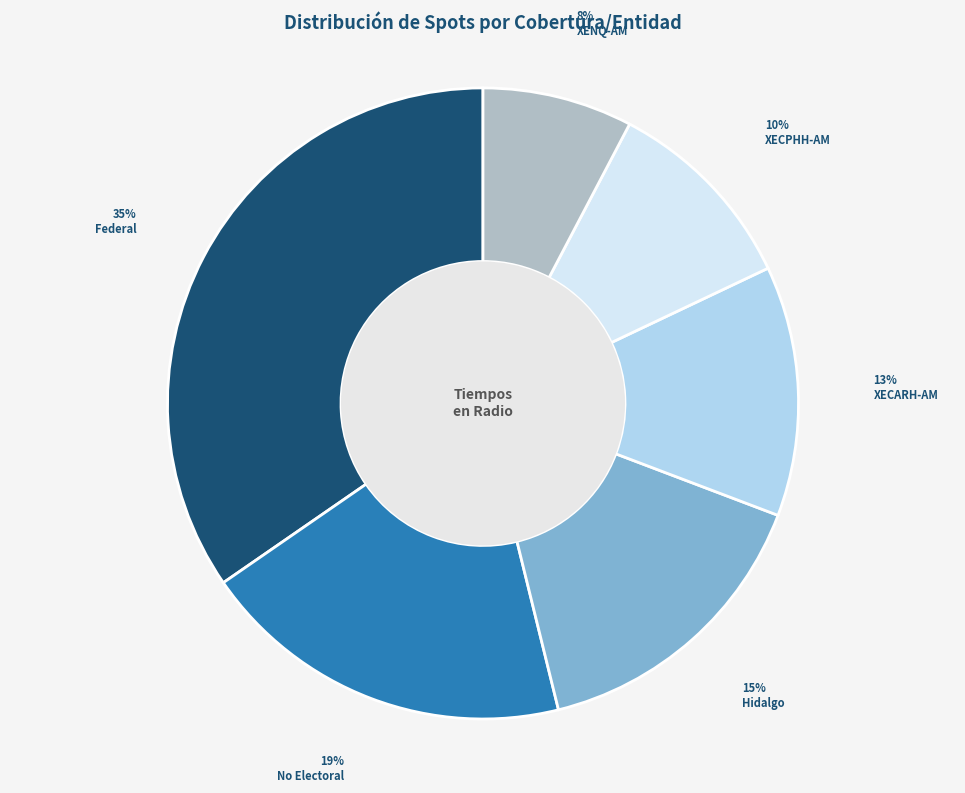

To the nearest percent, what portion does Hidalgo represent?

15%